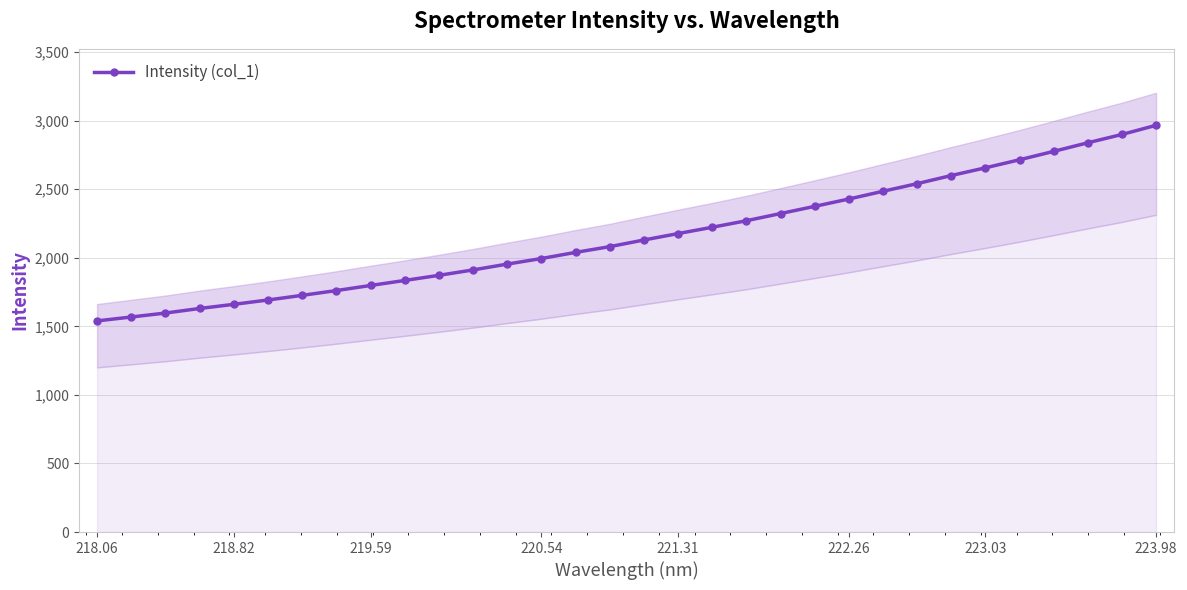

Is it true that Intensity (col_1) equals 2656.5 at 223.03?

True